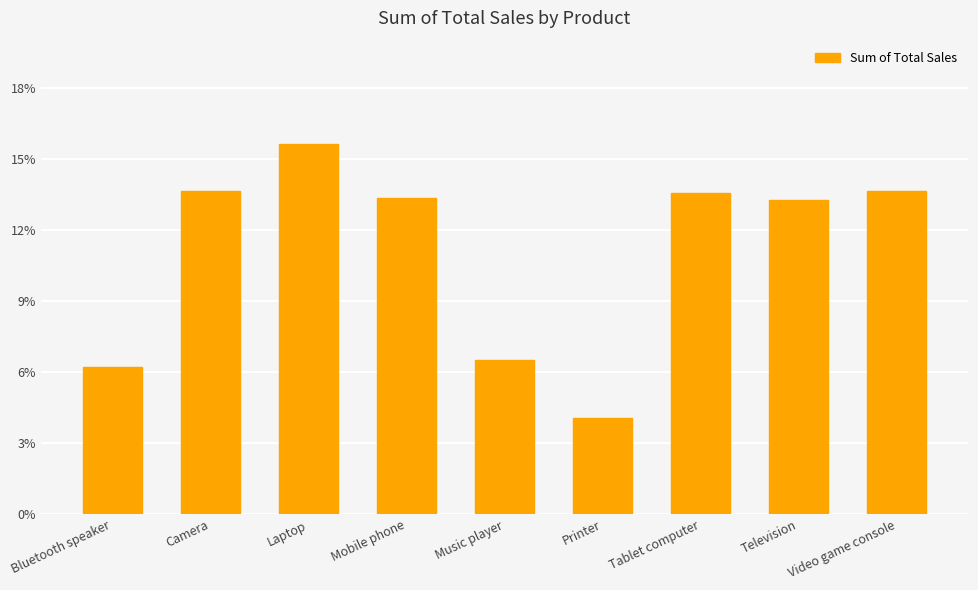

What position from the left is Television?

8